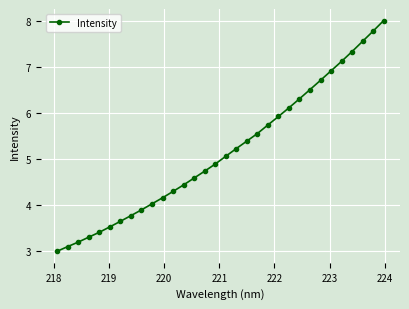

What is the average value?

5.2